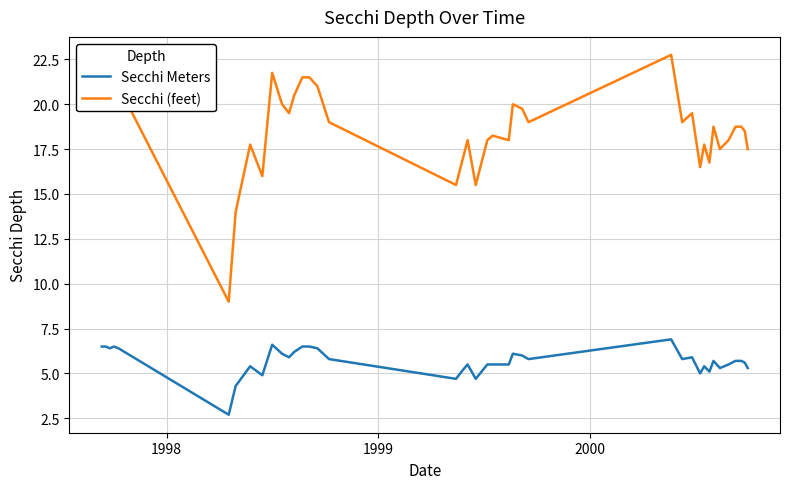

What is the smallest value displayed?

2.7